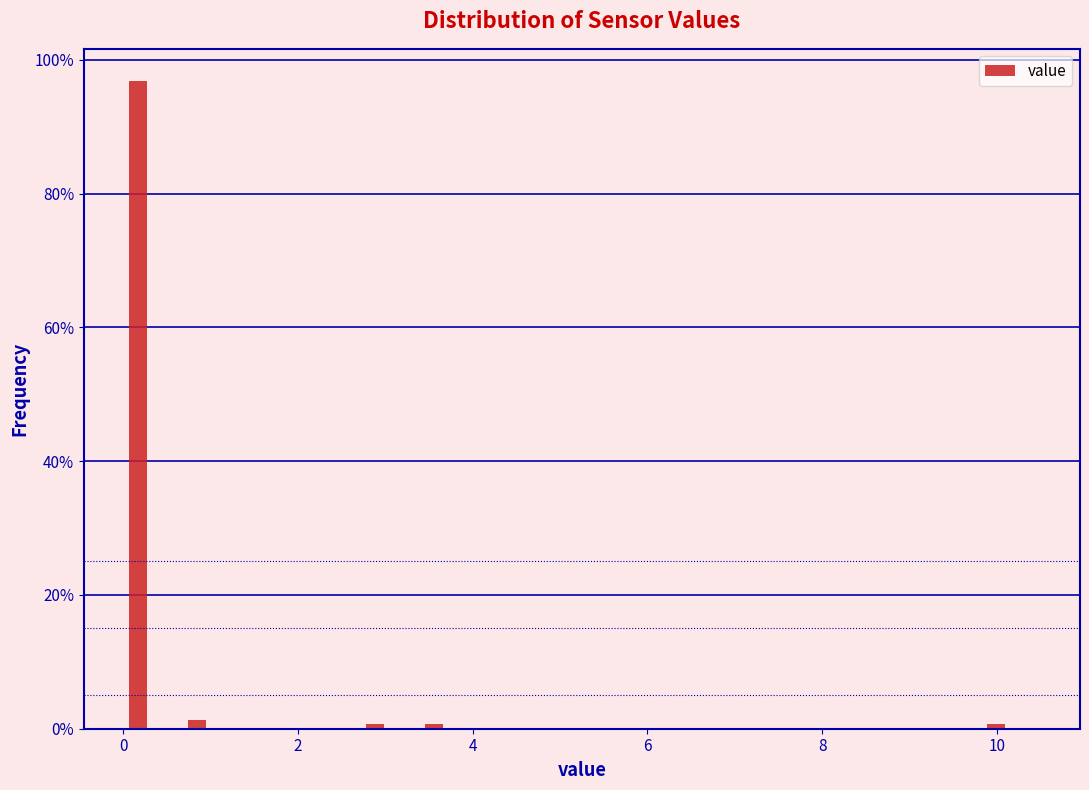

Around what value on the x-axis is the tallest bar? Give the approximate position of its centre, as read against the axis.

0.2